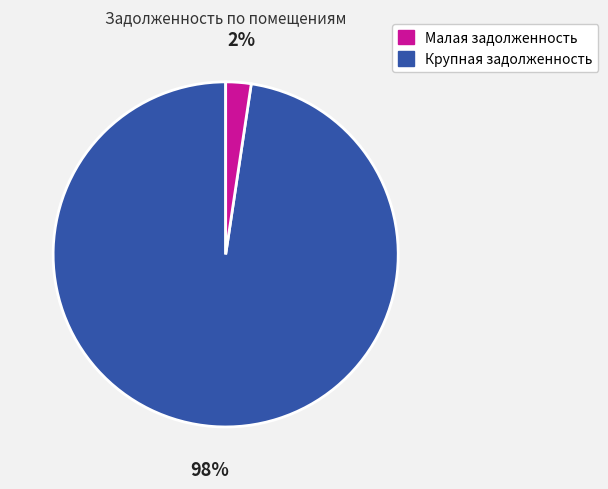

Count the number of slices in the pie.

2